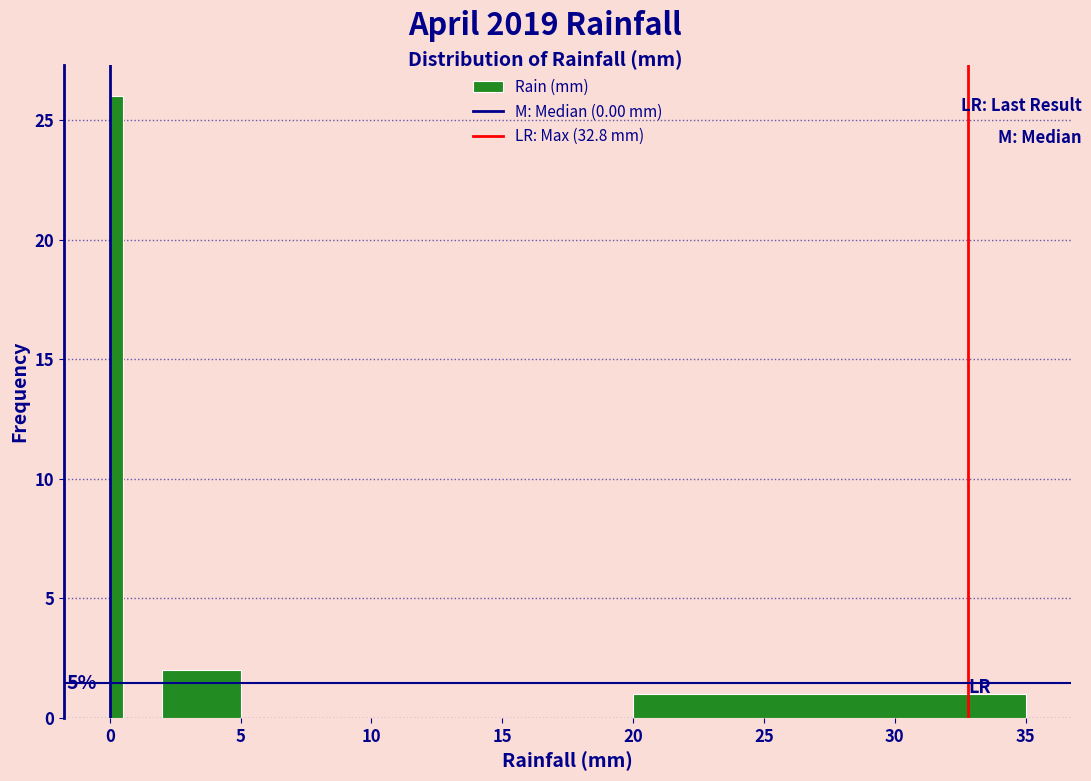

Around what value on the x-axis is the tallest bar? Give the approximate position of its centre, as read against the axis.

0.5